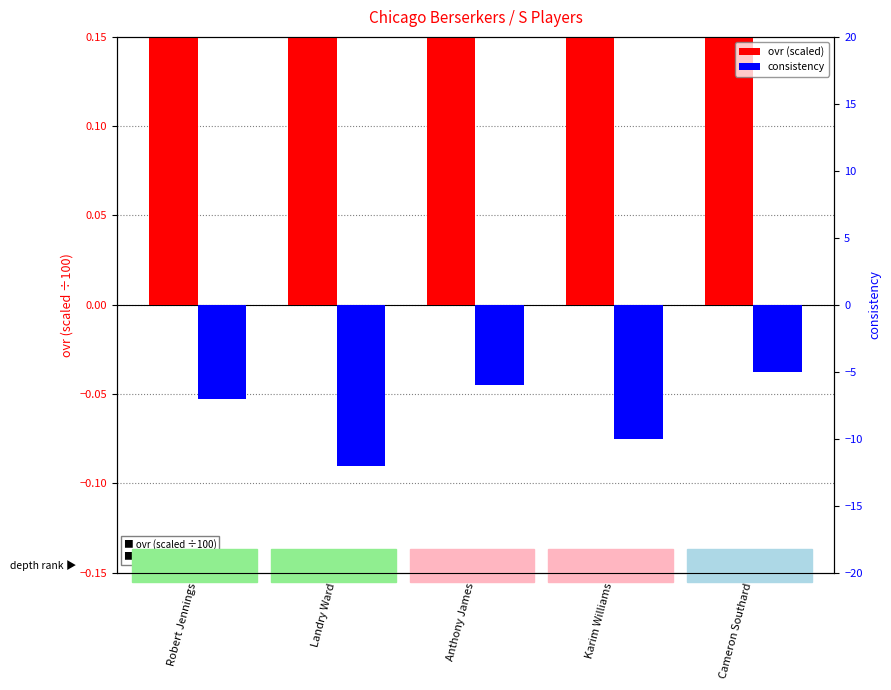

Between Karim Williams and Cameron Southard, which series saw the biggest shift?

consistency